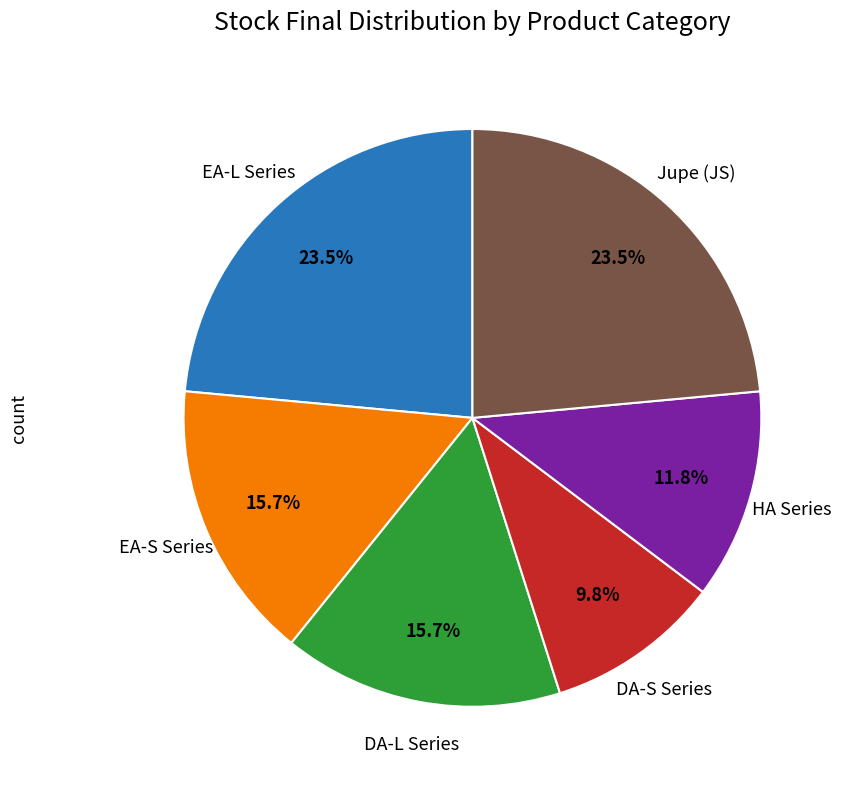

Is there a majority slice in this chart?

No